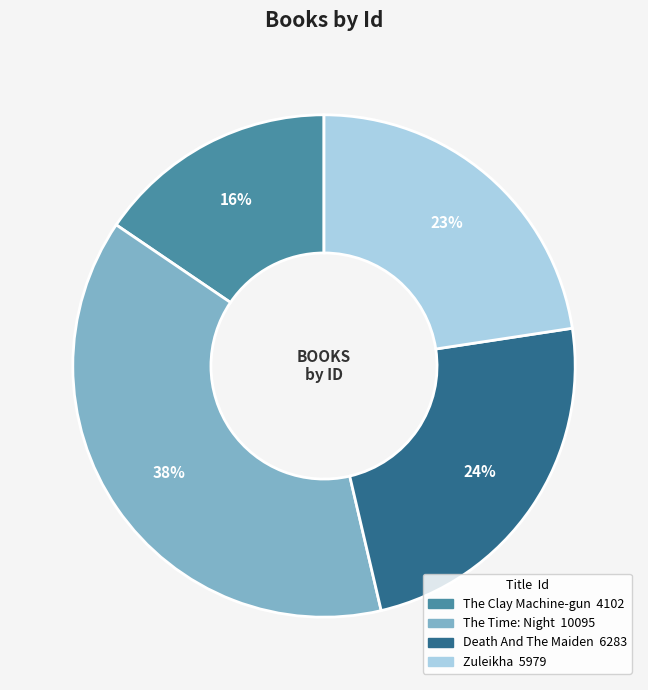

Rank the categories by value from lowest to highest.

The Clay Machine-gun, Zuleikha, Death And The Maiden, The Time: Night